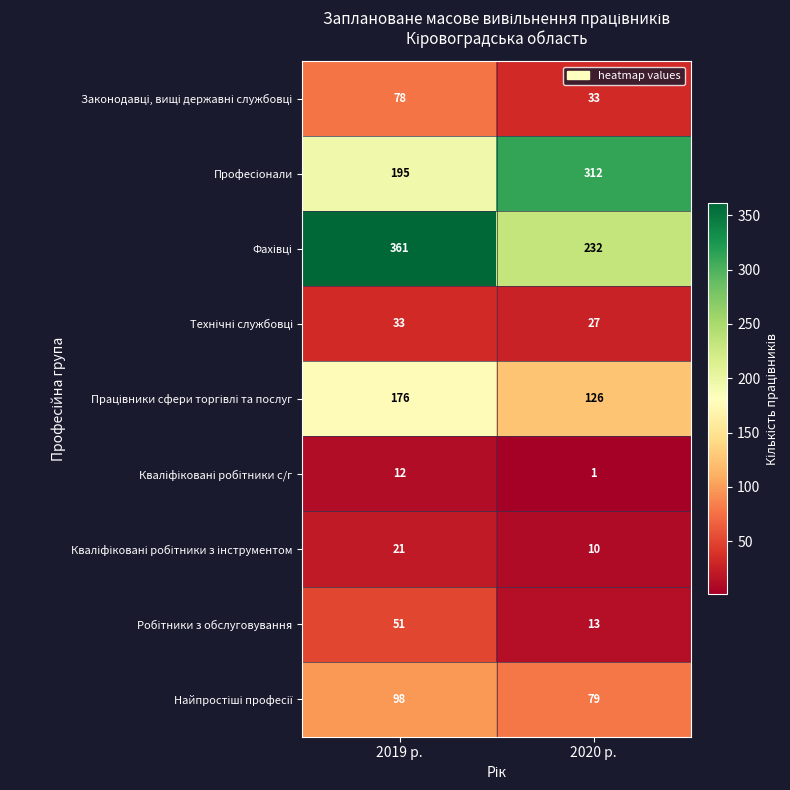

What is the total value across all series at 2019 р.?

1025